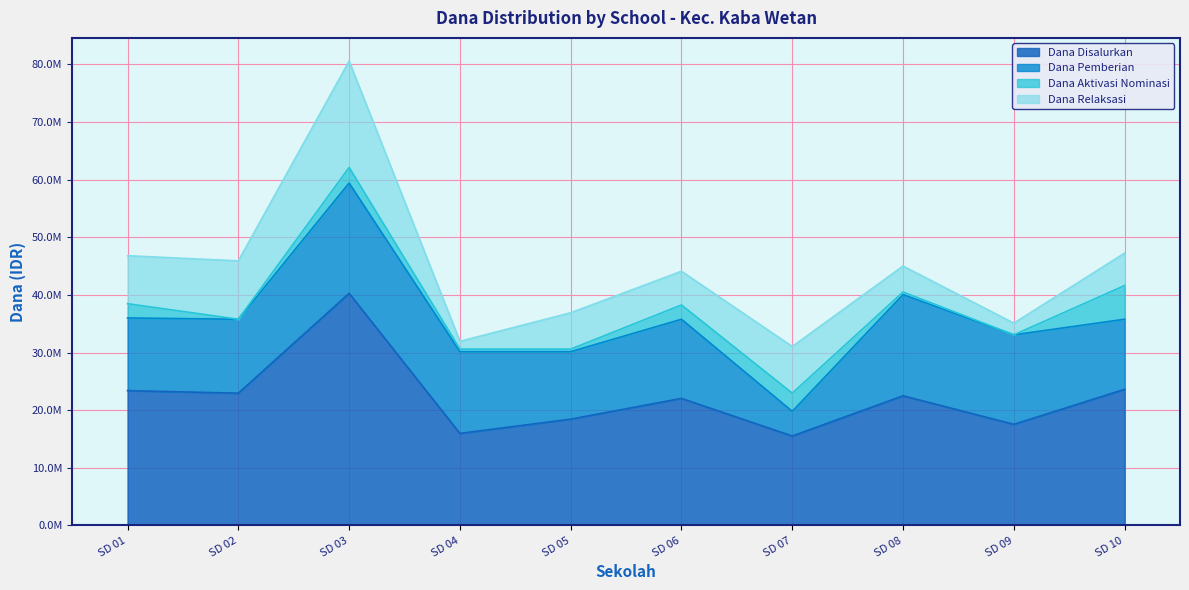

At SD NEGERI 08 KABAWETAN, list the series in order from smallest to largest.

Dana Aktivasi Nominasi, Dana Relaksasi, Dana Pemberian, Dana Disalurkan